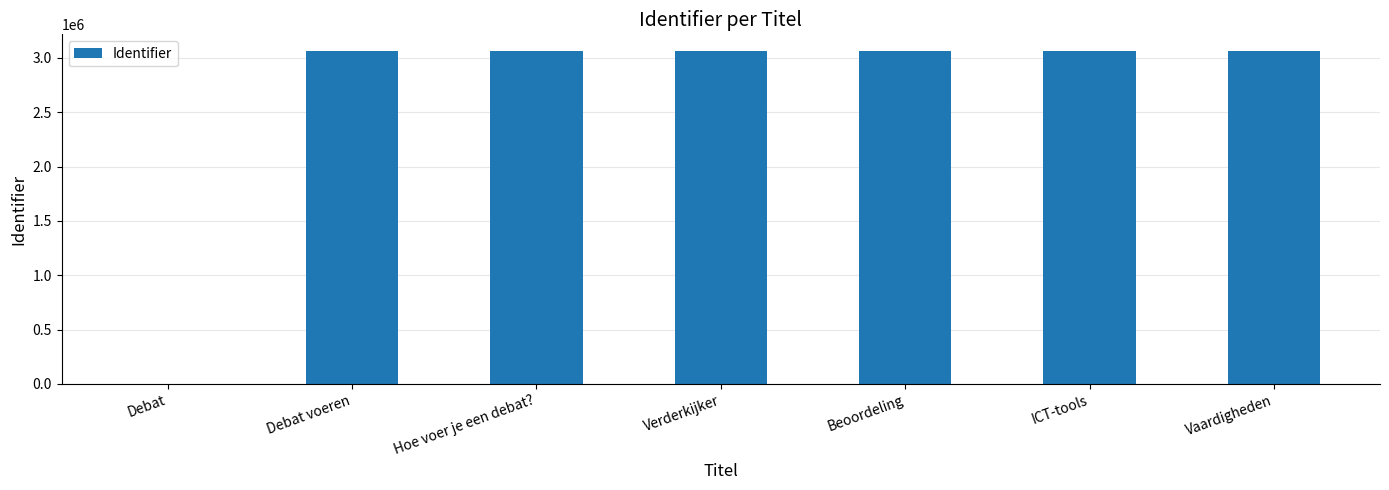

What is the sum of the values at Verderkijker and ICT-tools?

6128627